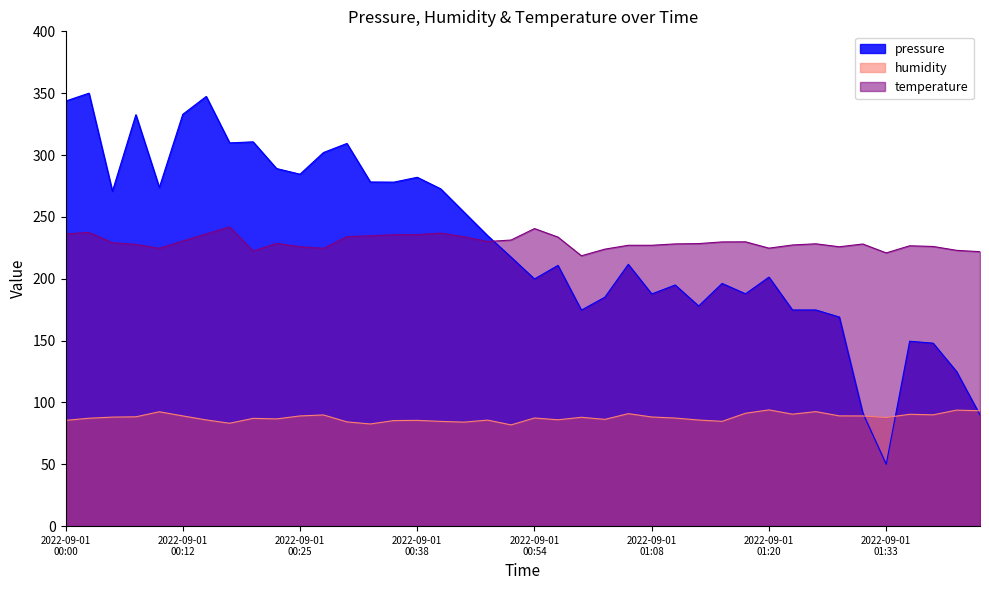

At which category is the sum across all series the highest?

2022-09-01T00:02:41